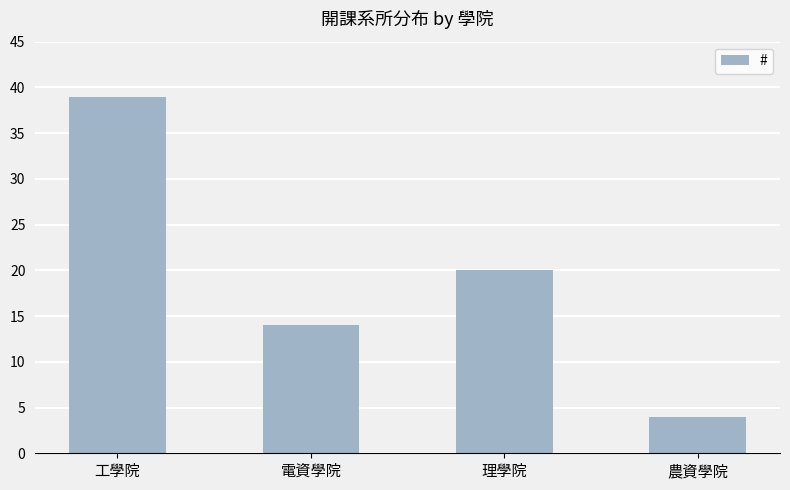

Which label corresponds to the largest value in the chart?

工學院